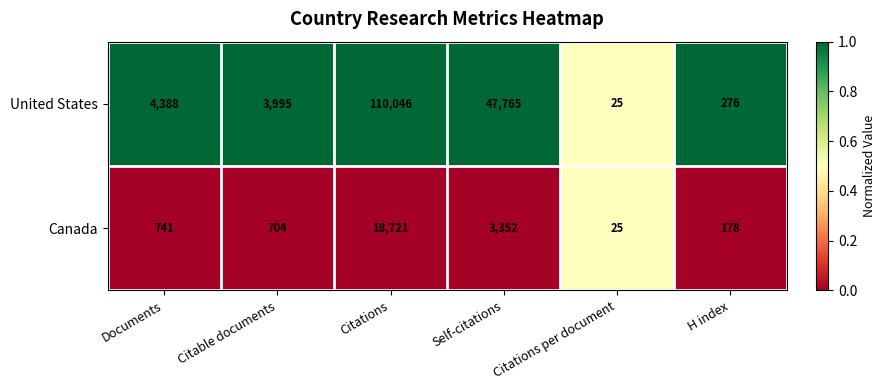

Is the value of Canada at Citations greater than the value of United States at H index?

Yes